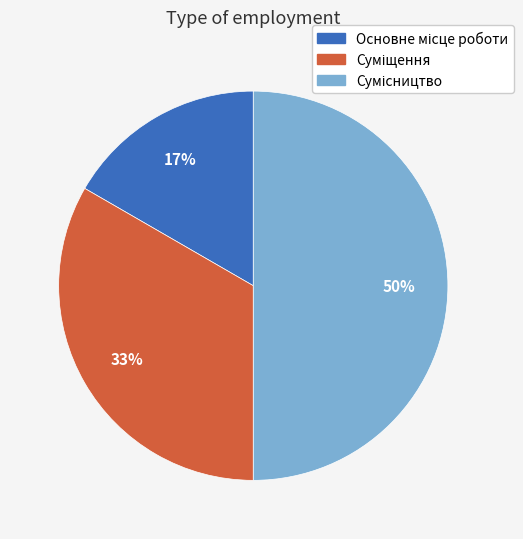

Count the number of slices in the pie.

3